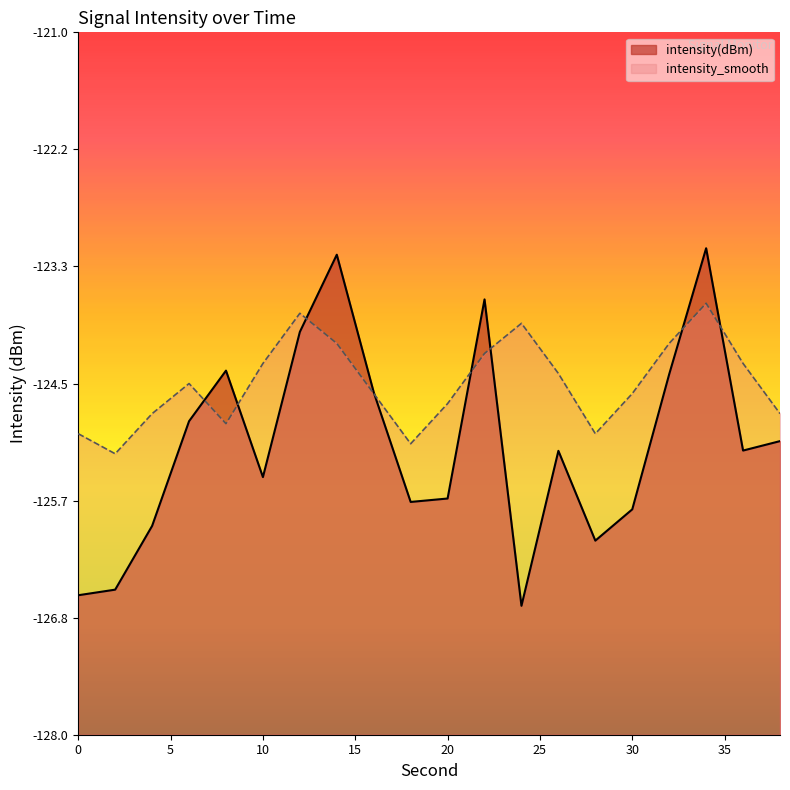

True or false: intensity_smooth has a value of -124.3 at 10.

True